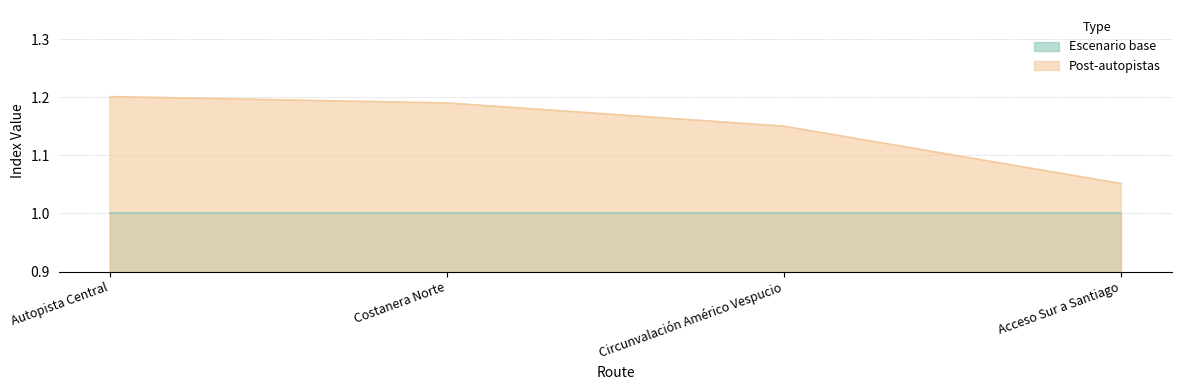

List the labels in order of value, smallest first.

Acceso Sur a Santiago, Circunvalación Américo Vespucio, Costanera Norte, Autopista Central